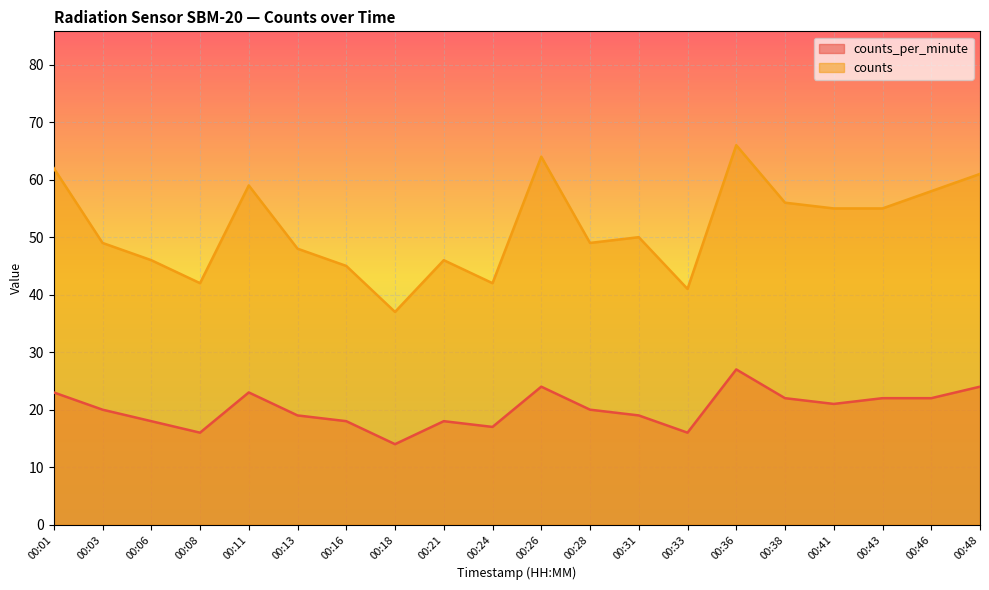

How many lines are shown in the chart?

2